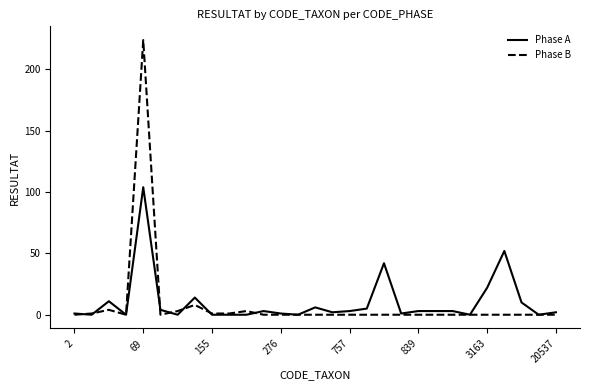

True or false: Phase A has more than 1 interior local peaks.

True